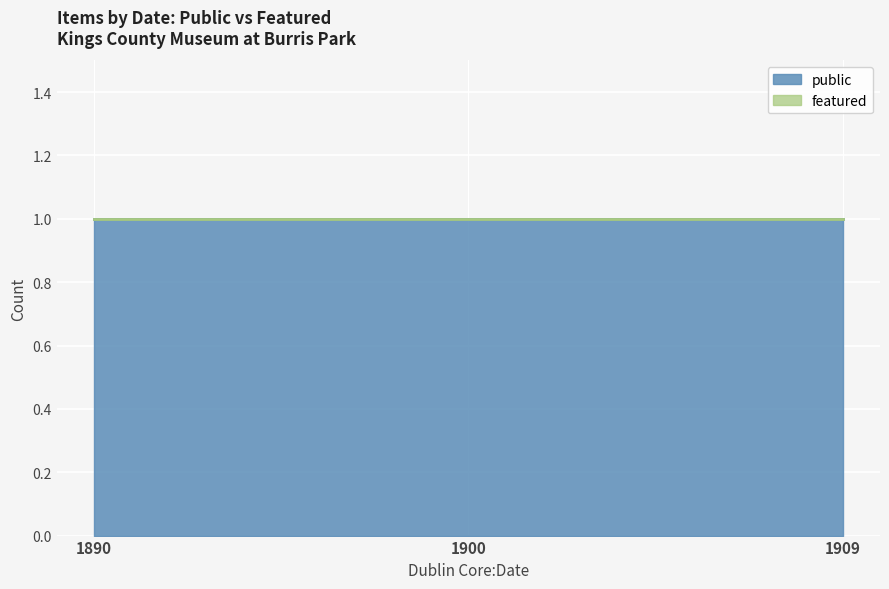

Rank the series by their average value, from highest to lowest.

public, featured